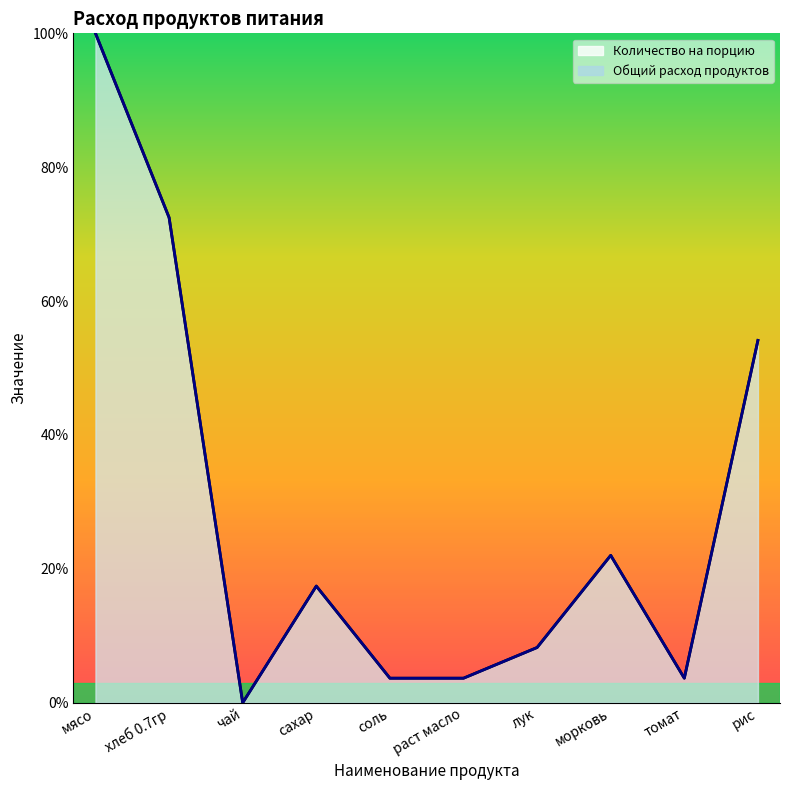

How many interior local peaks does the Количество на порцию series have?

2